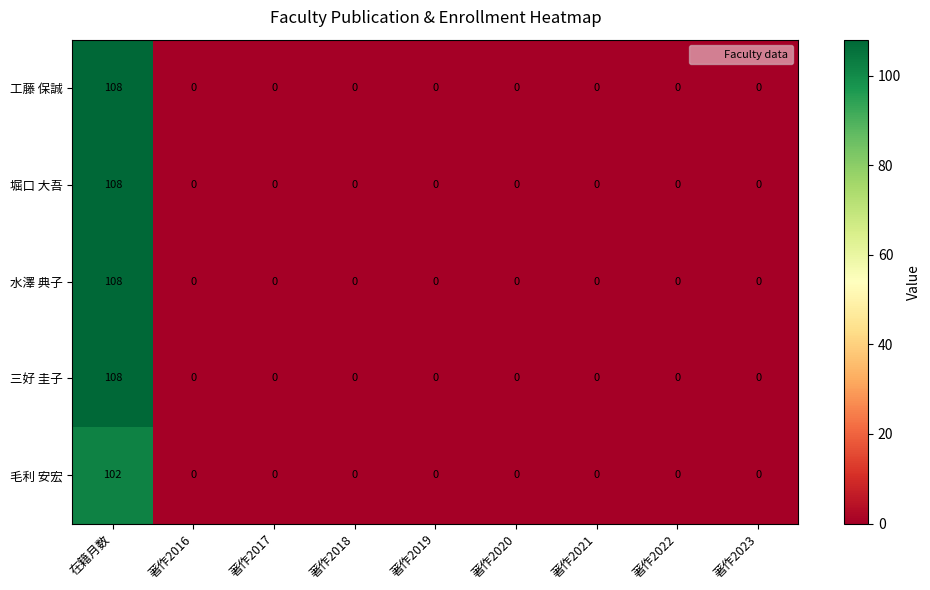

At which category is the sum across all series the highest?

在籍月数